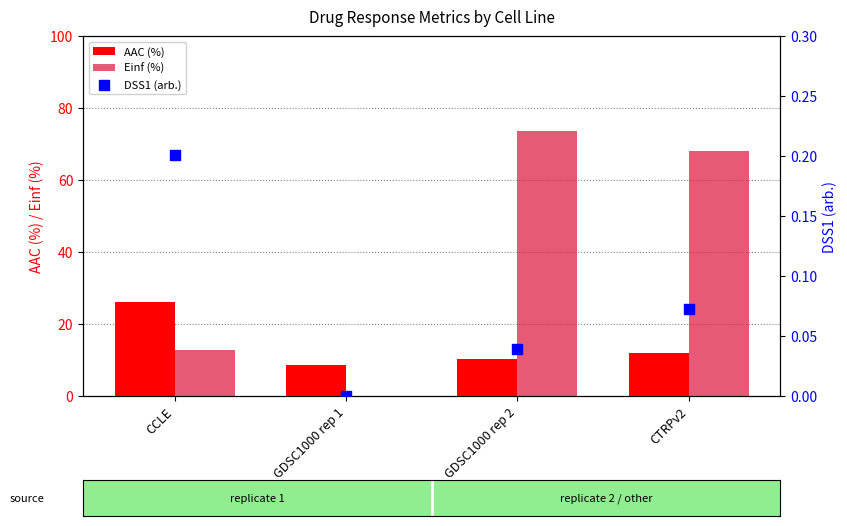

Which series contains the highest Y value?

Einf (%)